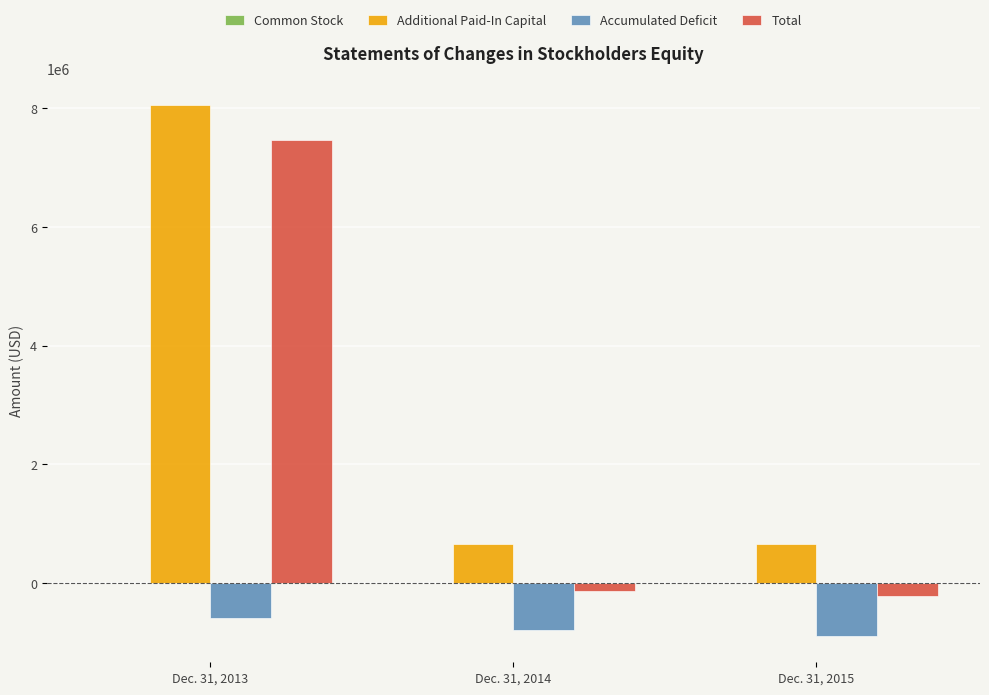

What is the greatest value displayed?

8049815